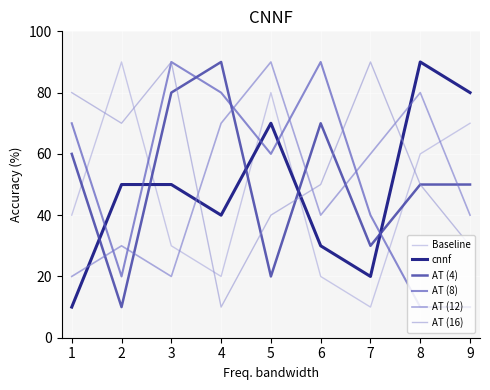

What is the spread (max minus min) of values at 9?

70